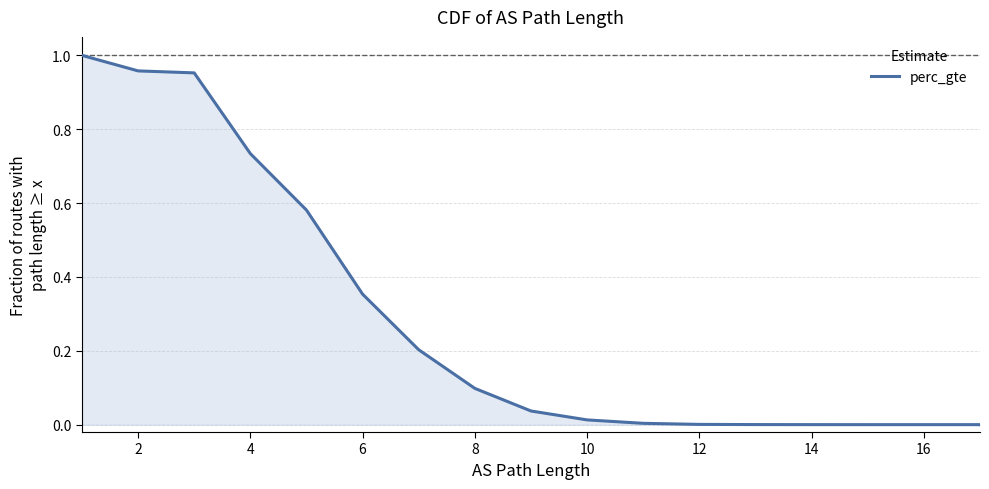

What is the label of the 2nd point from the left?

2